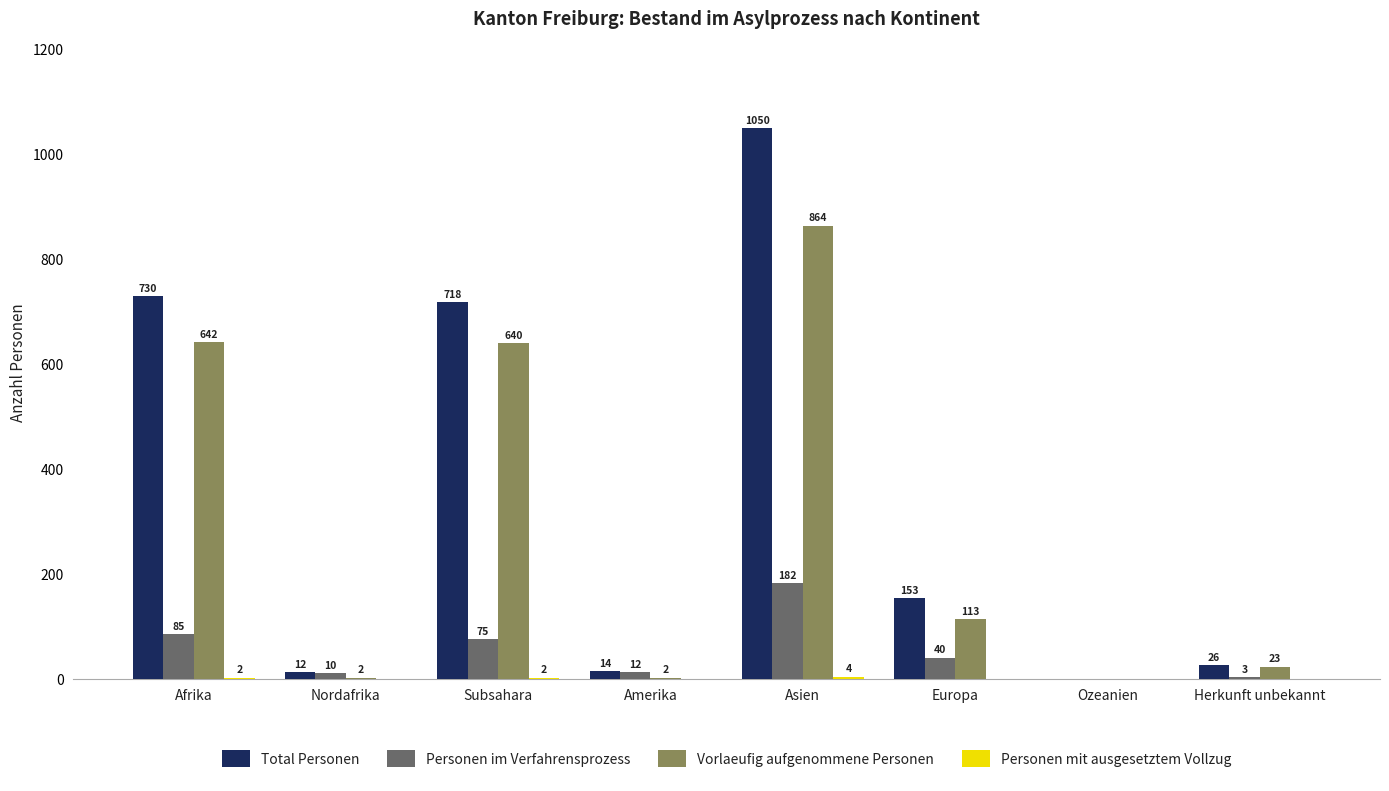

Is it true that Personen im Verfahrensprozess equals 0 at Ozeanien?

True